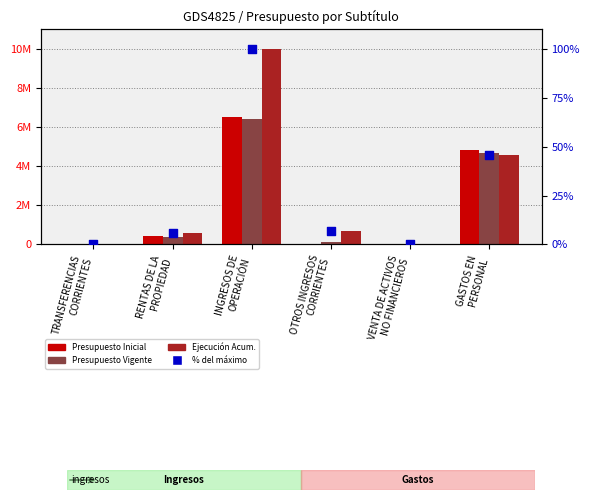

Which series has the largest total across all categories?

% of max execution